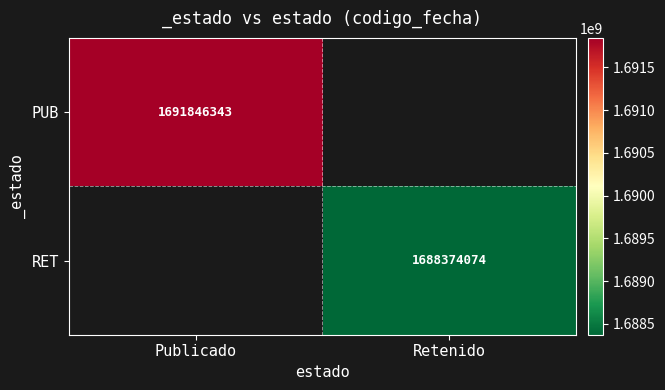

The value of RET at Retenido is 1688374074. True or false?

True